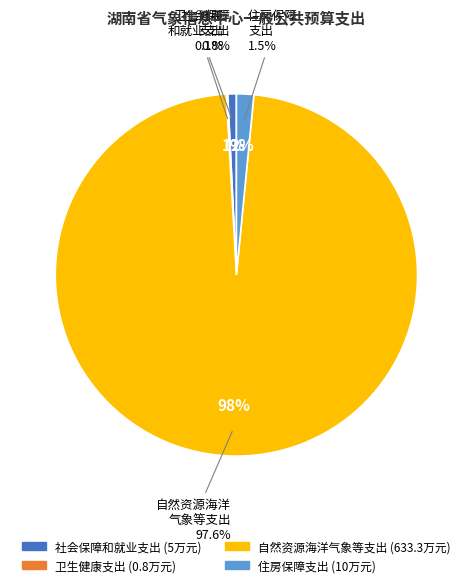

Rank the categories by value from highest to lowest.

自然资源海洋气象等支出, 住房保障支出, 社会保障和就业支出, 卫生健康支出